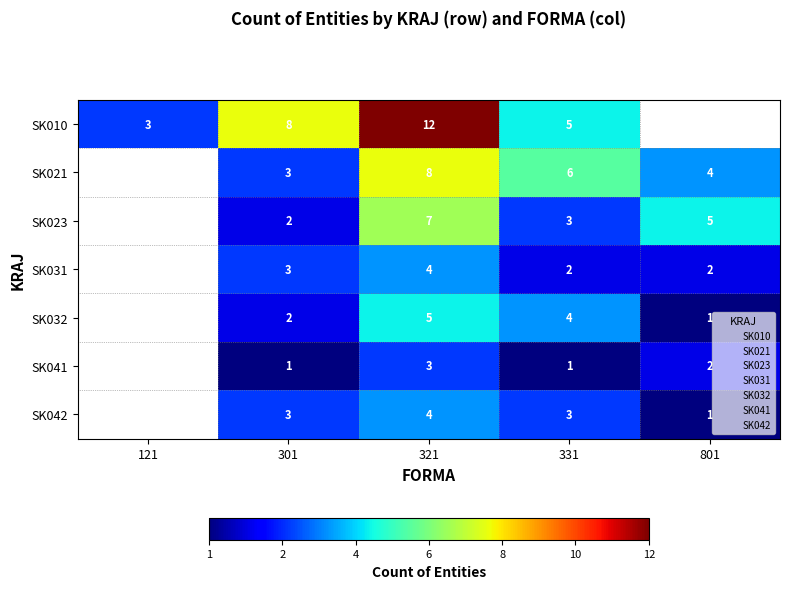

What is the total value across all series at 301?

22